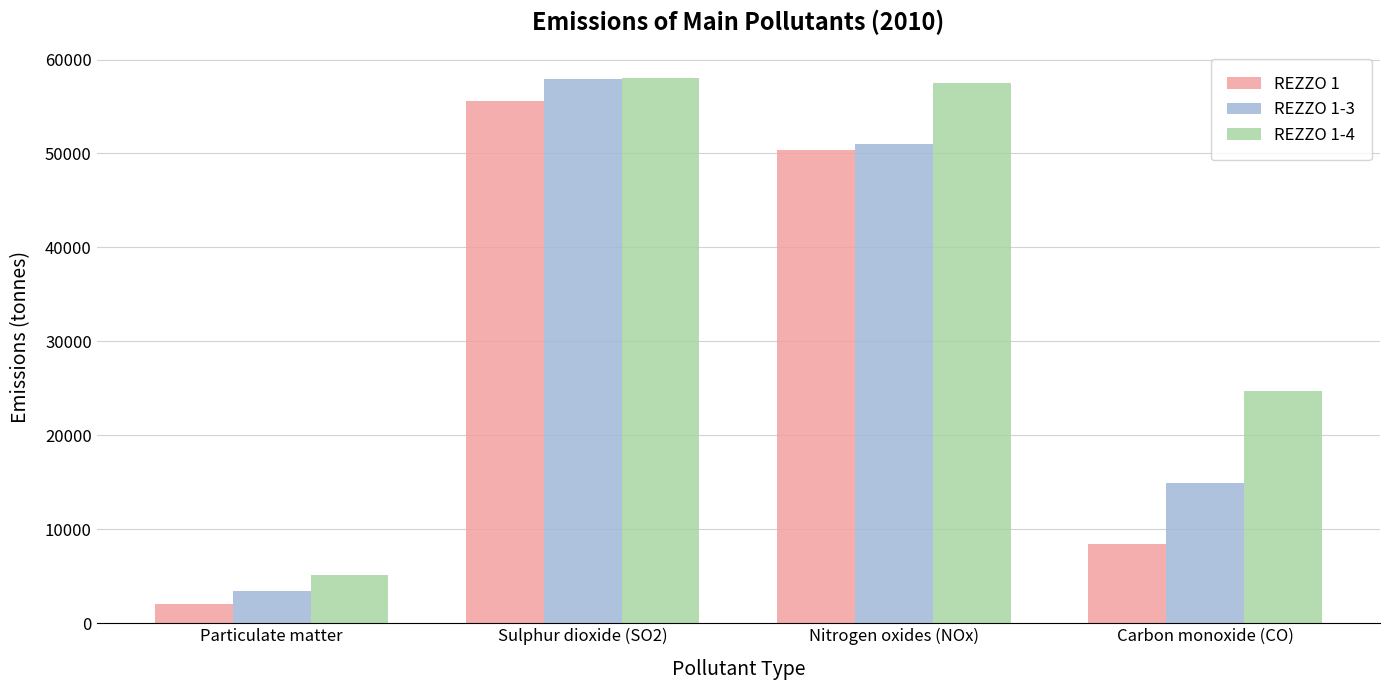

At which category is the sum across all series the highest?

Sulphur dioxide (SO2)